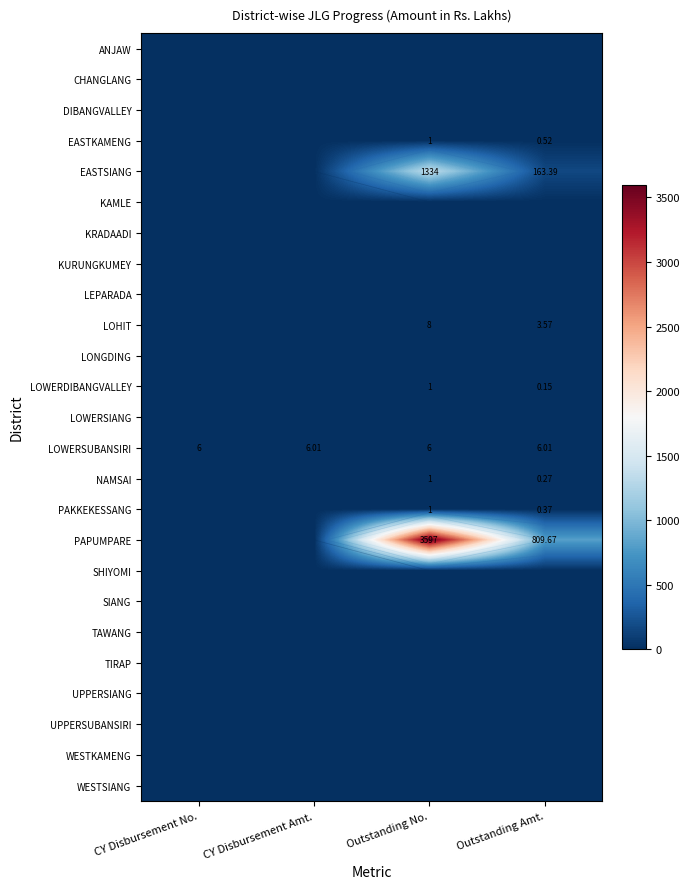

What is the difference between the highest and lowest values at Outstanding Amt.?

809.7